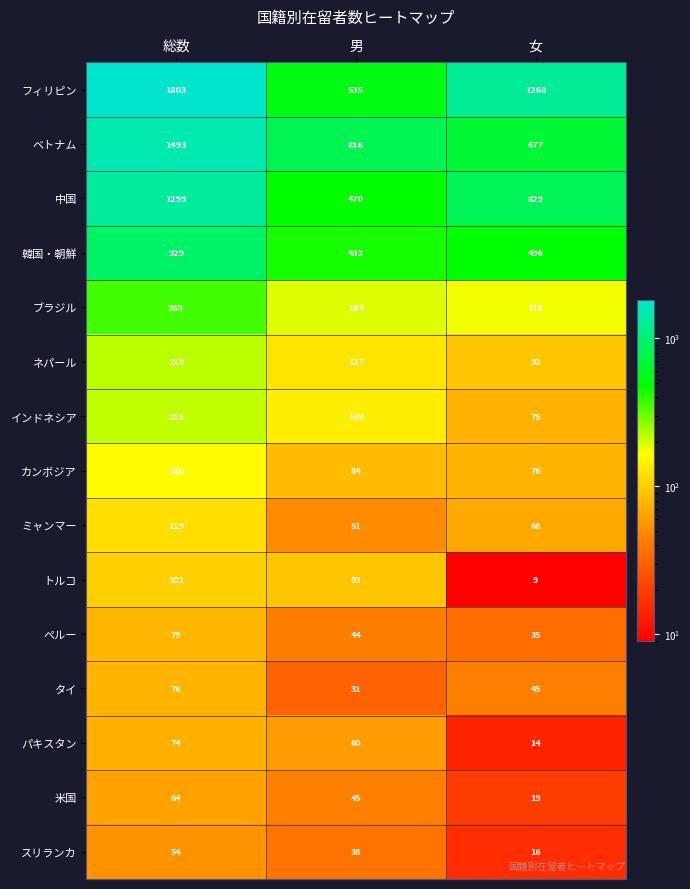

Count the 韓国・朝鮮 values in the range 433 to 929.

3